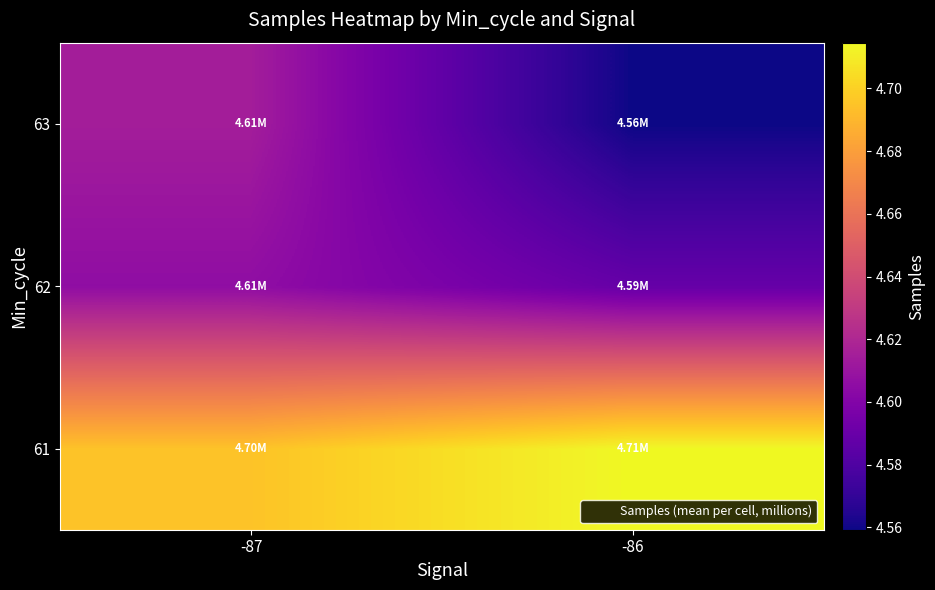

At which category is the sum across all series the highest?

-87